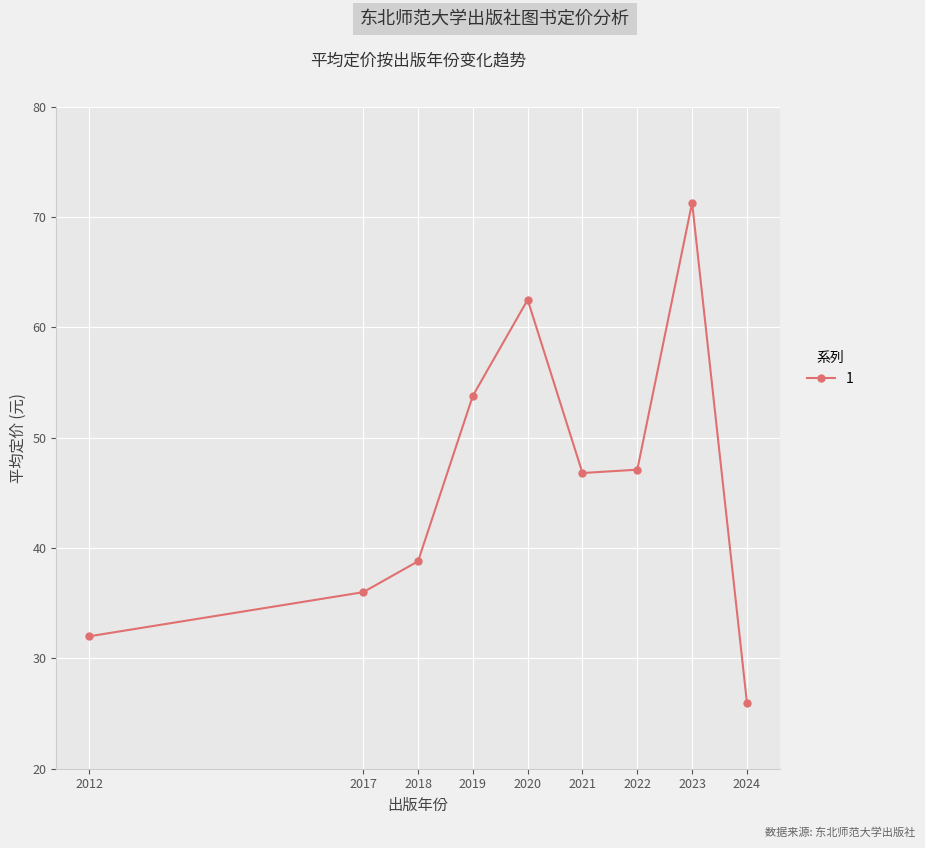

What is the sum of all values?

414.3